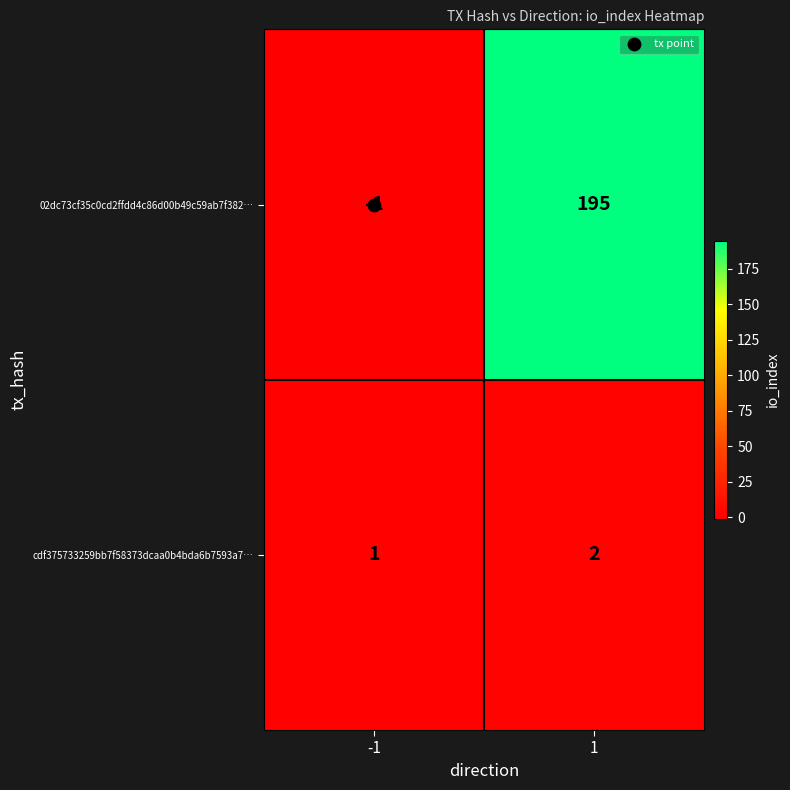

What is the sum of all 02dc73cf35c0cd2ffdd4c86d00b49c59ab7f382… values?

194